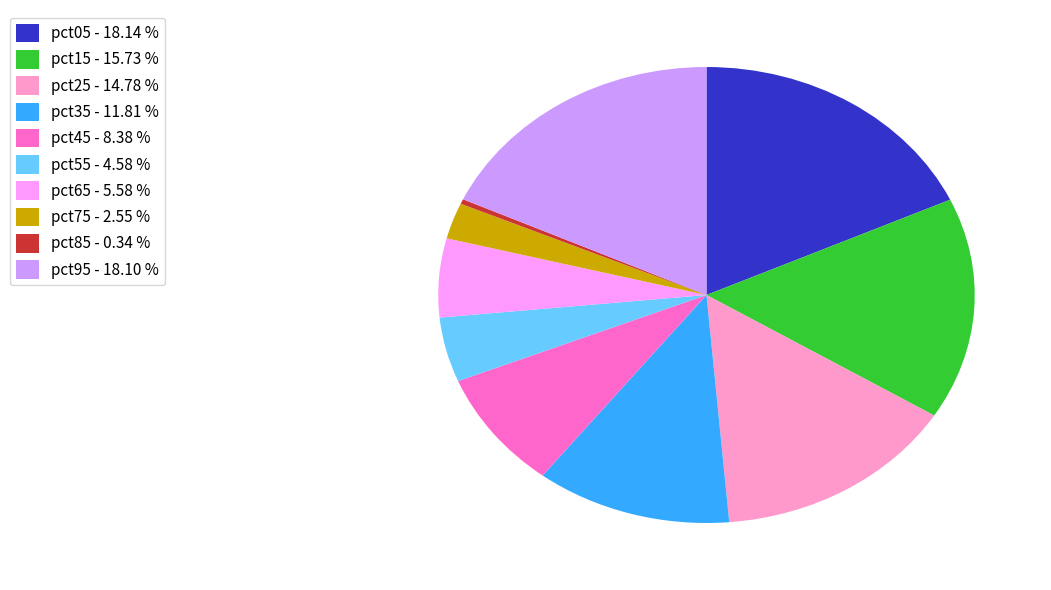

Which slice is the smallest?

pct85